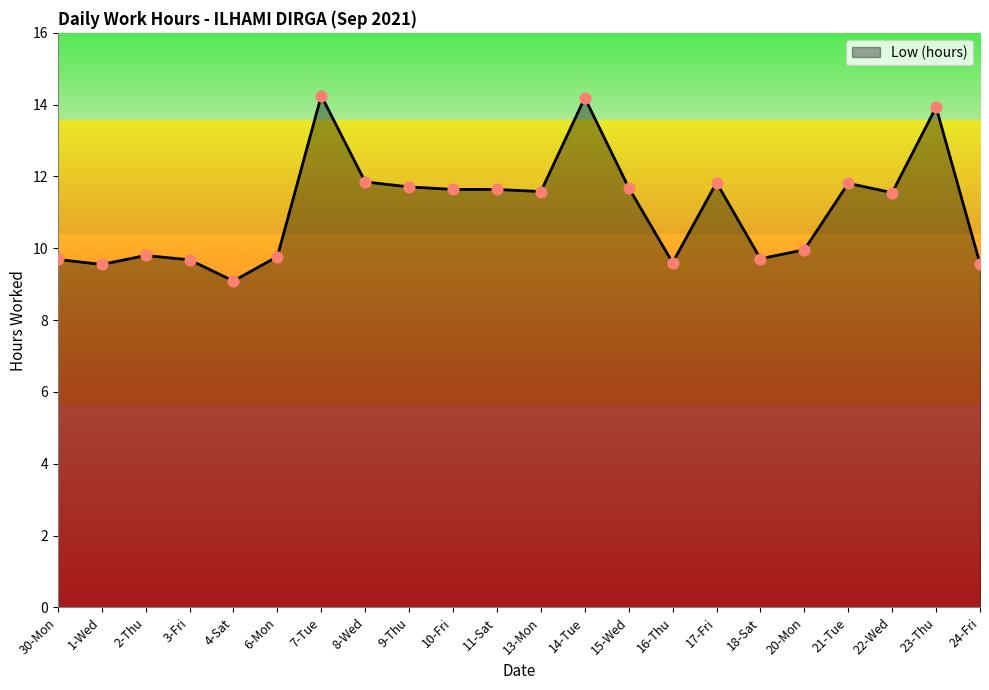

What is the change in value from 17-Fri to 18-Sat?

-2.1